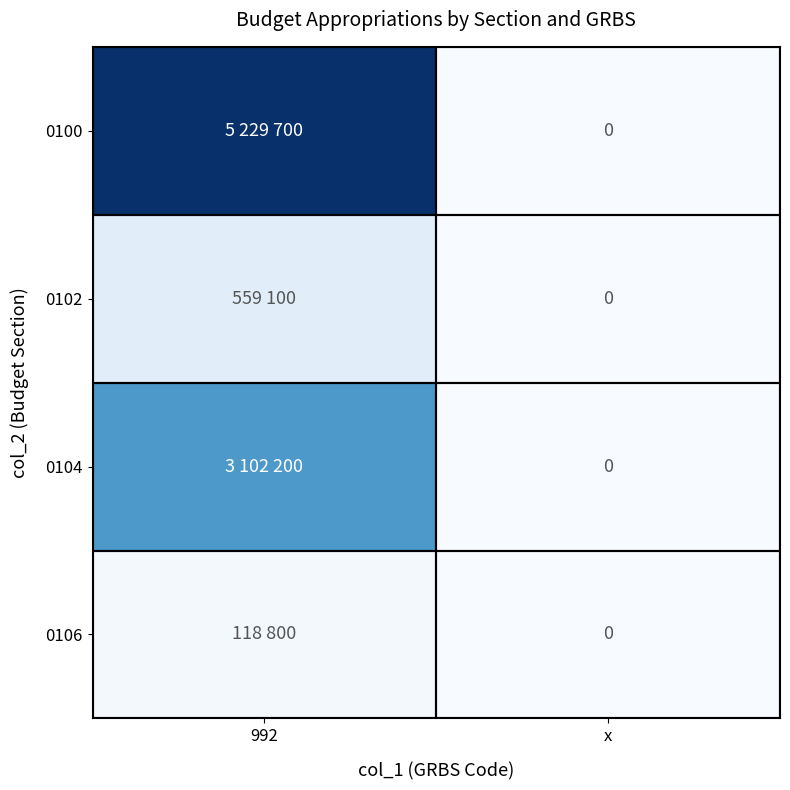

Which series has the largest range (max minus min)?

0100